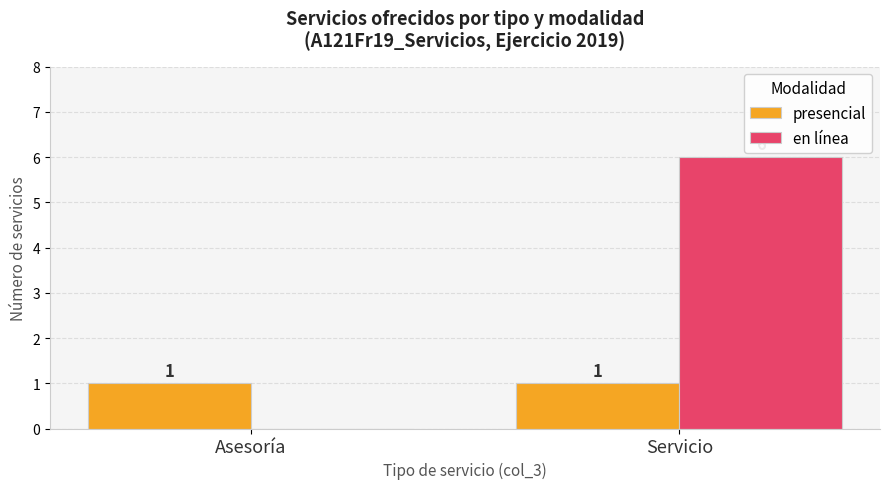

Count the number of data series in this chart.

2